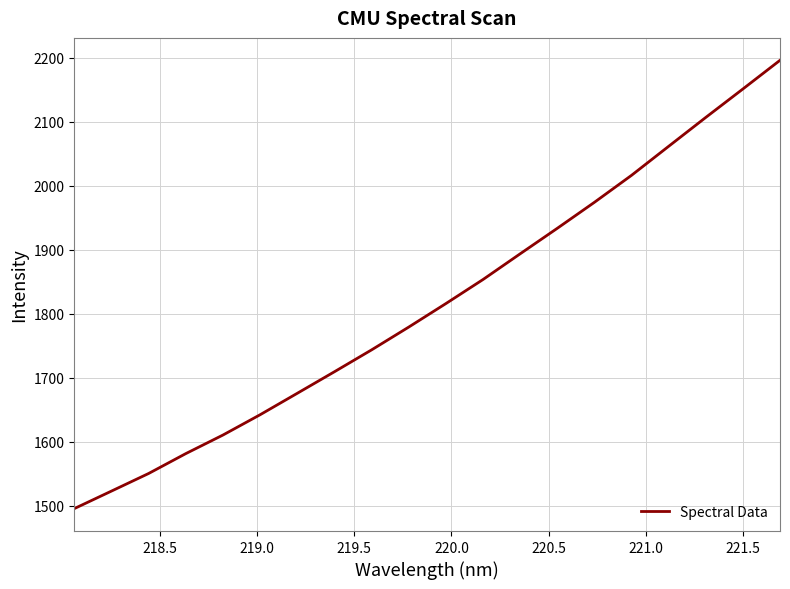

What is the difference between the maximum and minimum values?

700.2